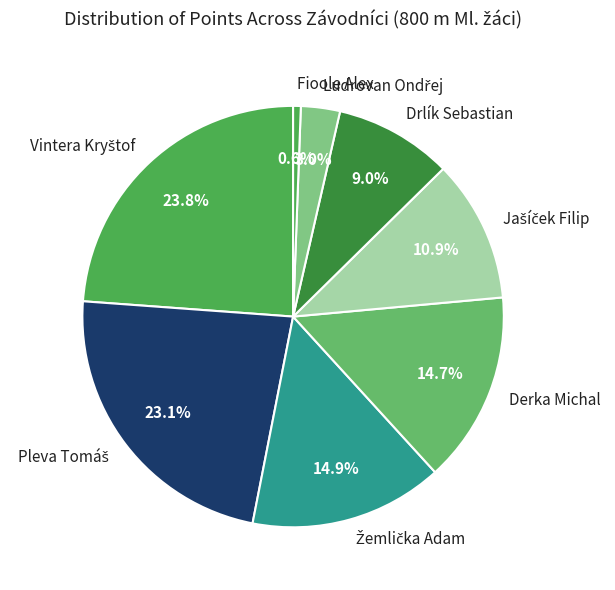

How much of the chart is everything except Drlík Sebastian?

91.0%